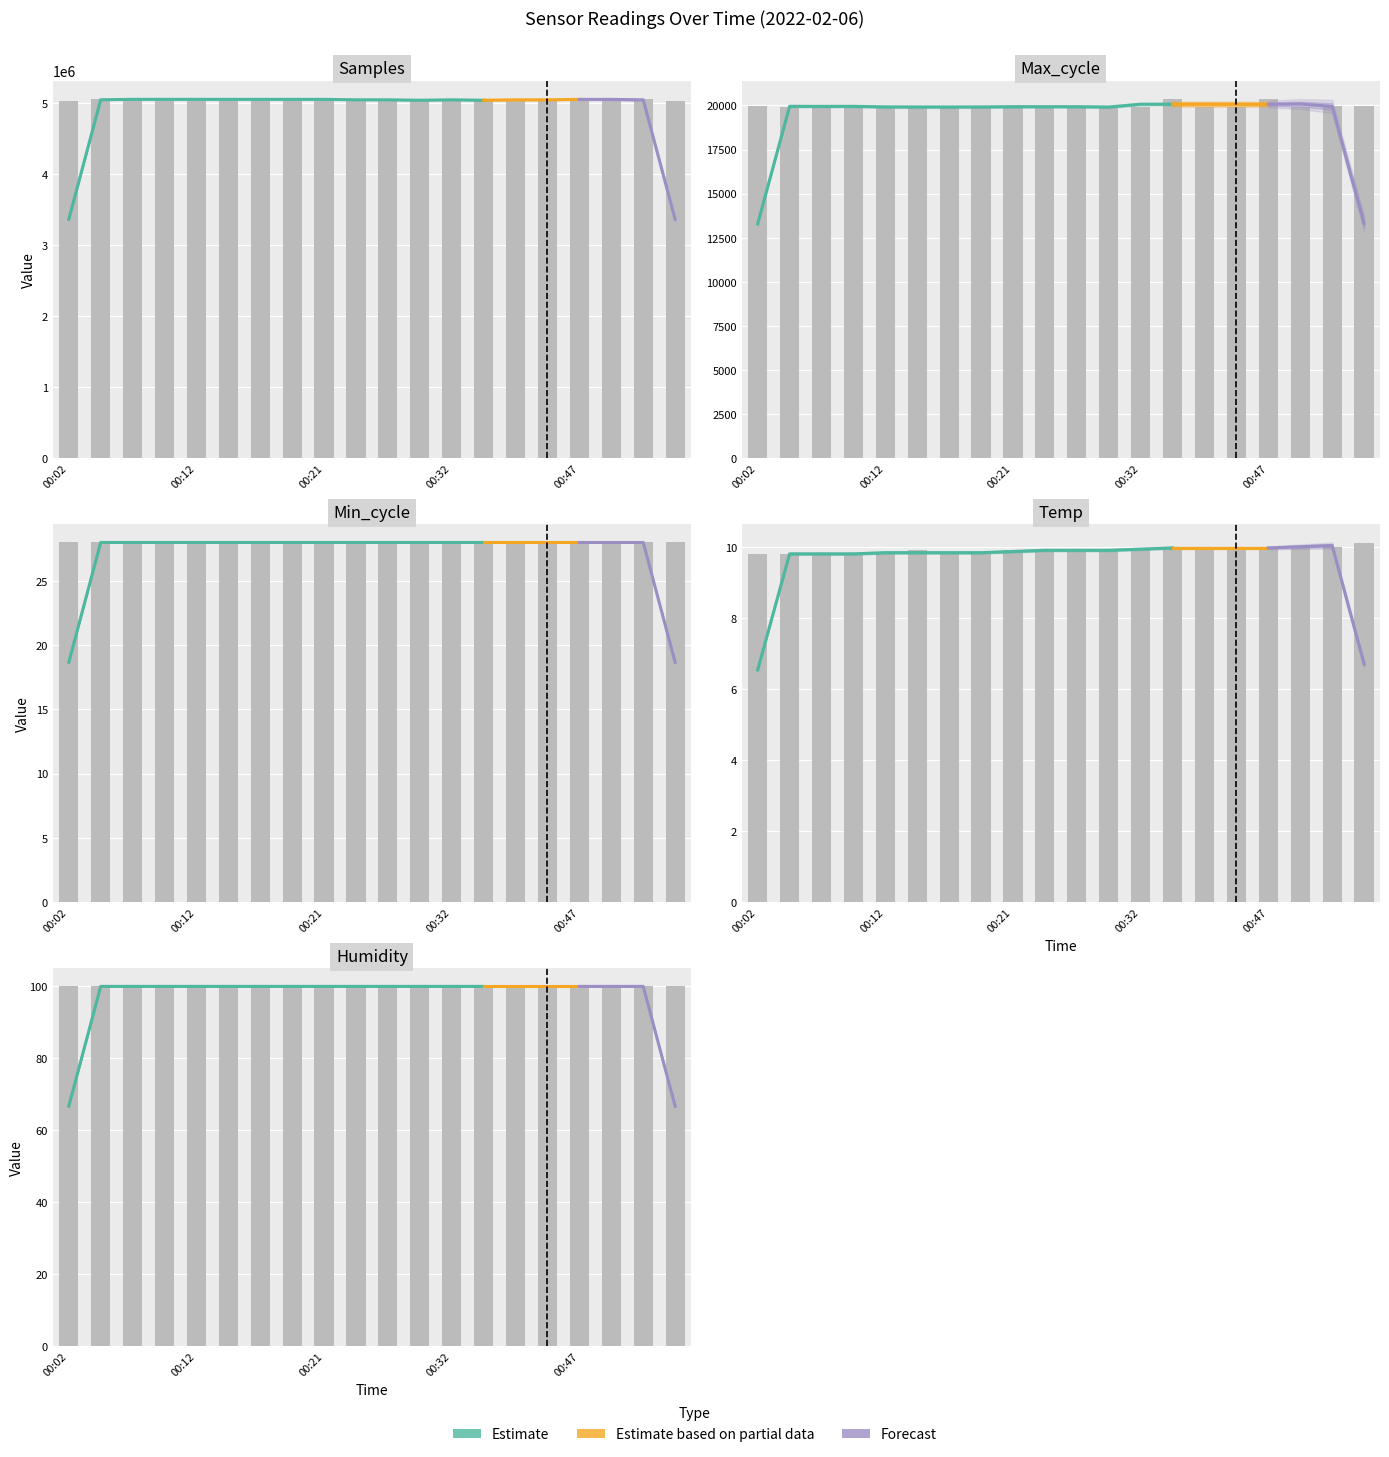

What is the difference between the Max_cycle values at 00:27 and 00:50?

6.0